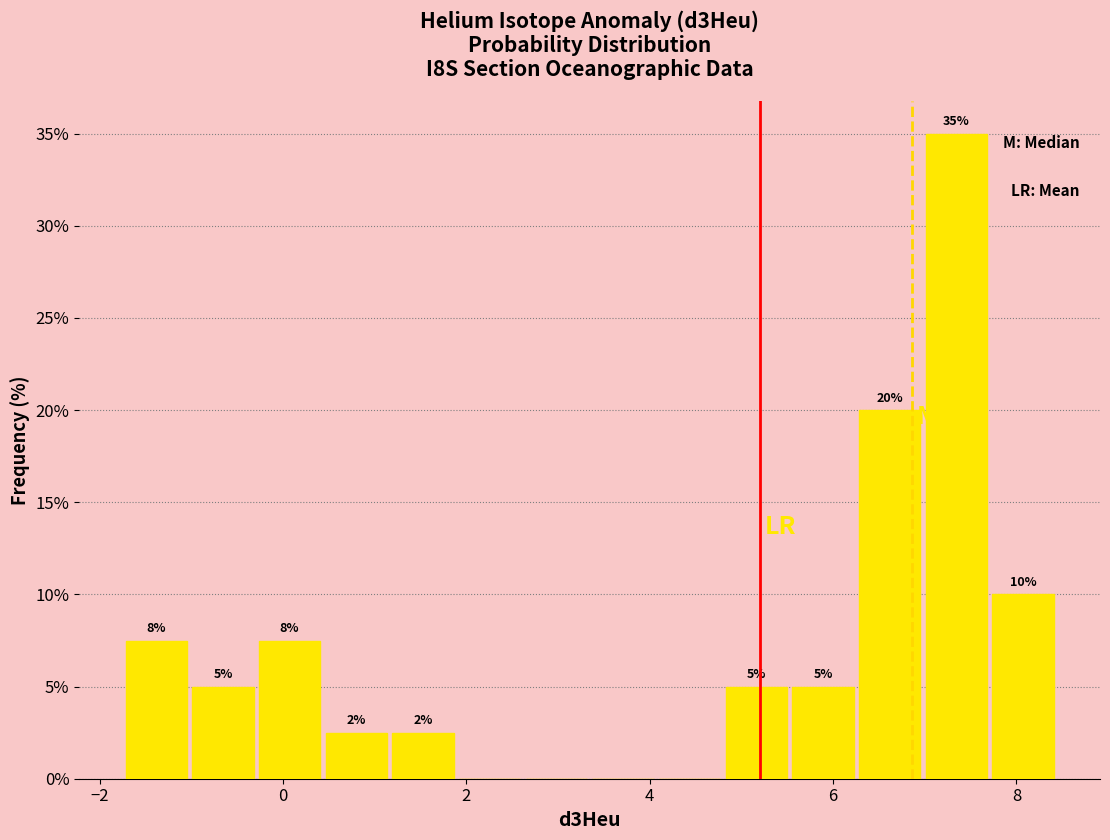

Read against the x-axis, roughly where is the centre of the tallest bar?

7.4